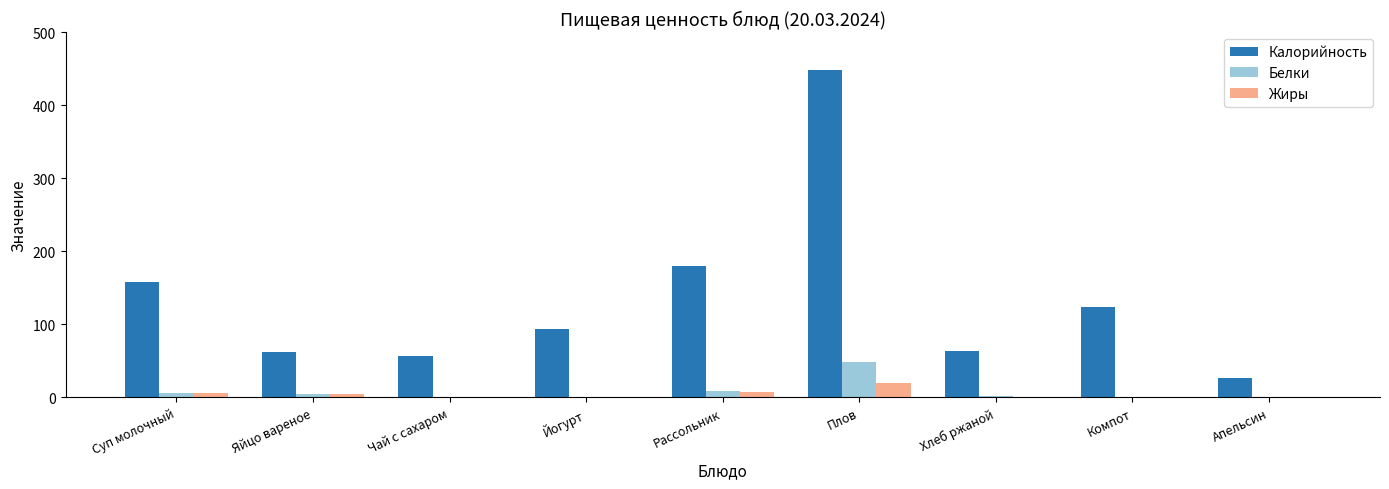

Is the value of Белки at Компот greater than the value of Калорийность at Апельсин?

No